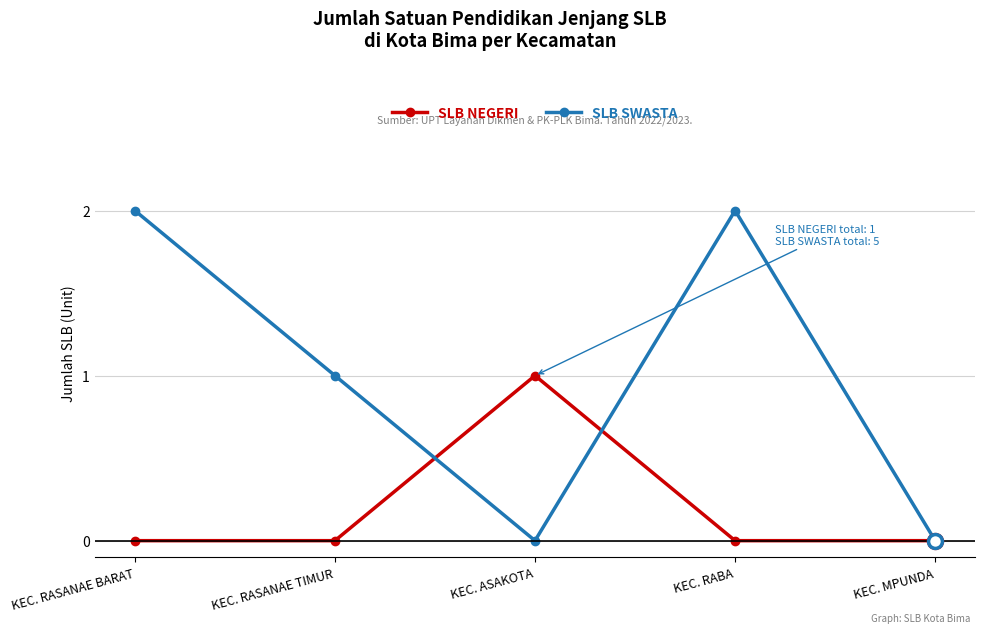

How many SLB SWASTA values are between 0 and 2?

5